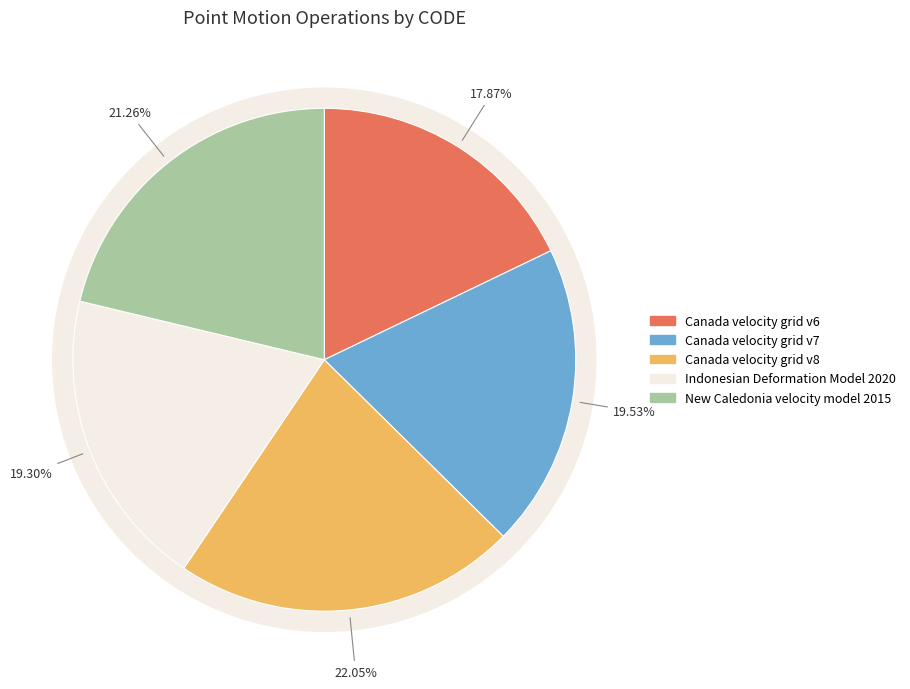

To the nearest percent, what portion does Indonesian Deformation Model 2020 represent?

19%